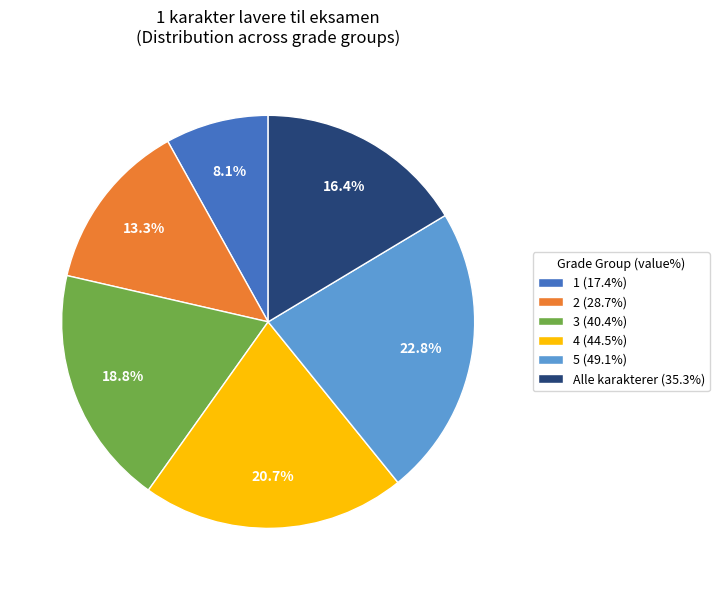

To the nearest percent, what portion does 5 represent?

23%